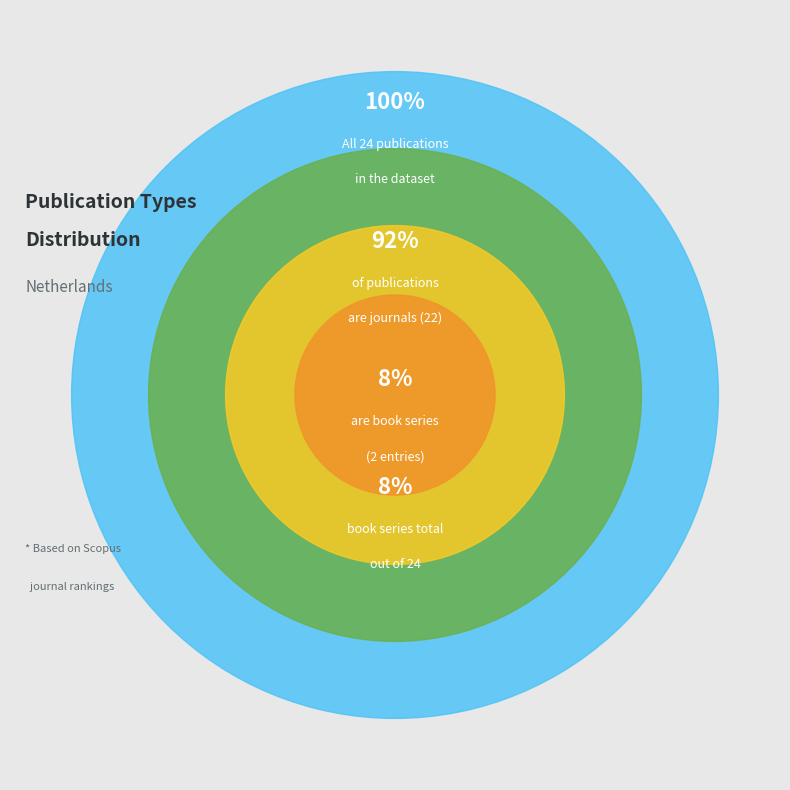

The journal slice represents 85% of the pie. True or false?

False